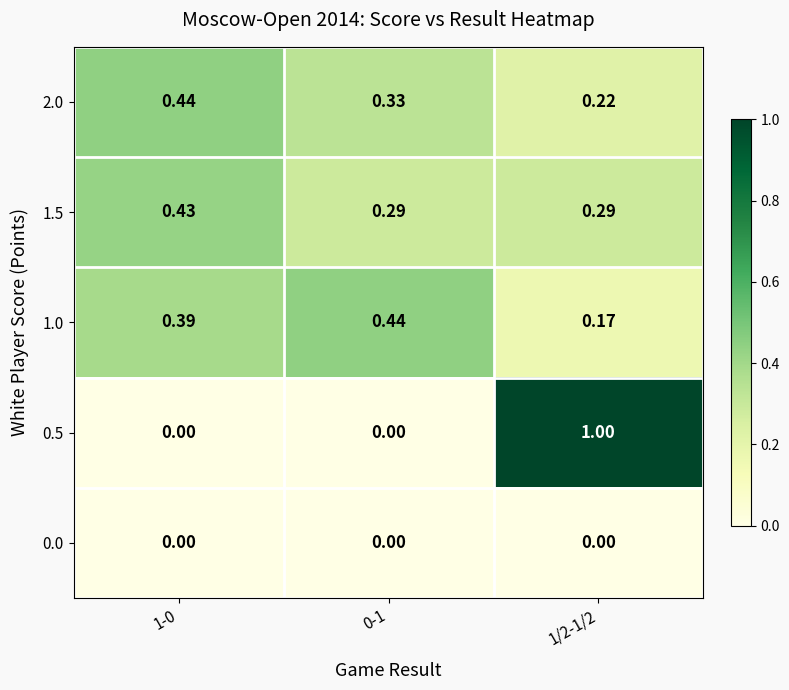

Is the value of 1.5 at 1/2-1/2 greater than the value of 1.0 at 1-0?

No